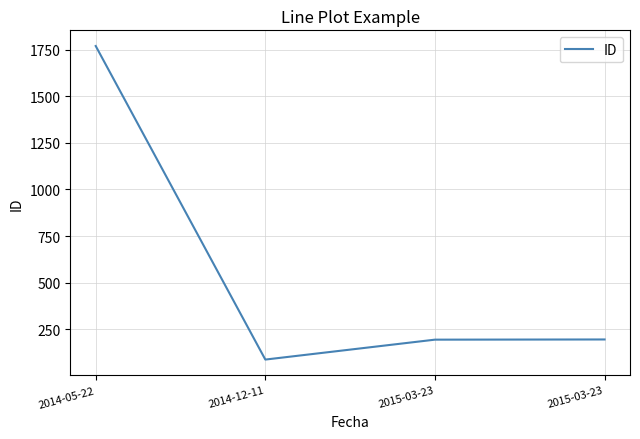

Count the number of data series in this chart.

1